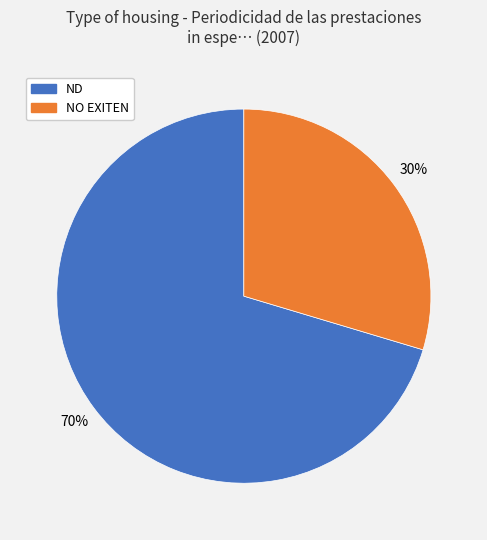

Count the number of slices in the pie.

2